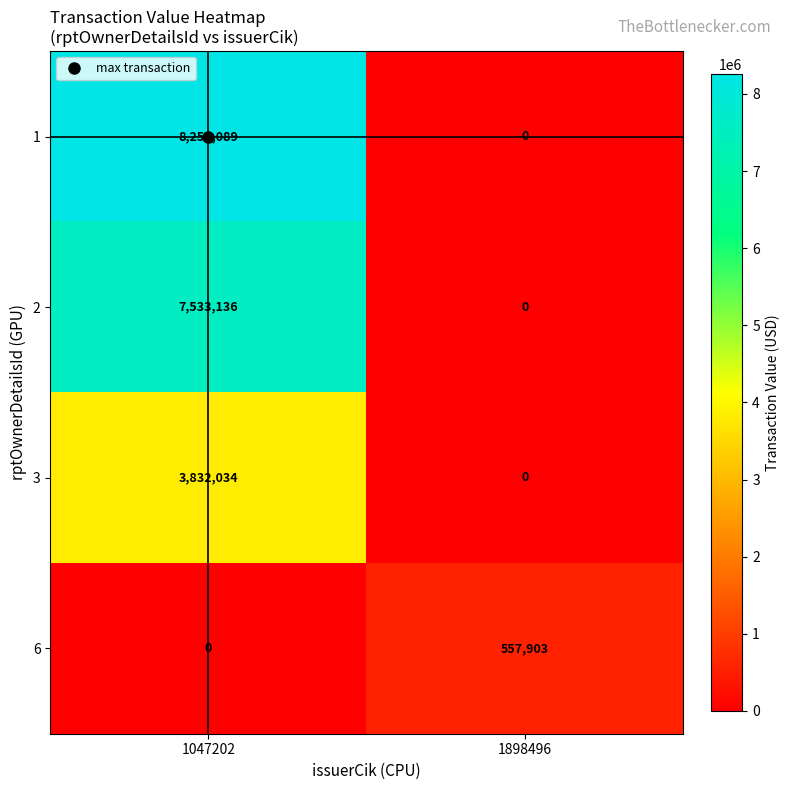

How many series are shown in this chart?

4